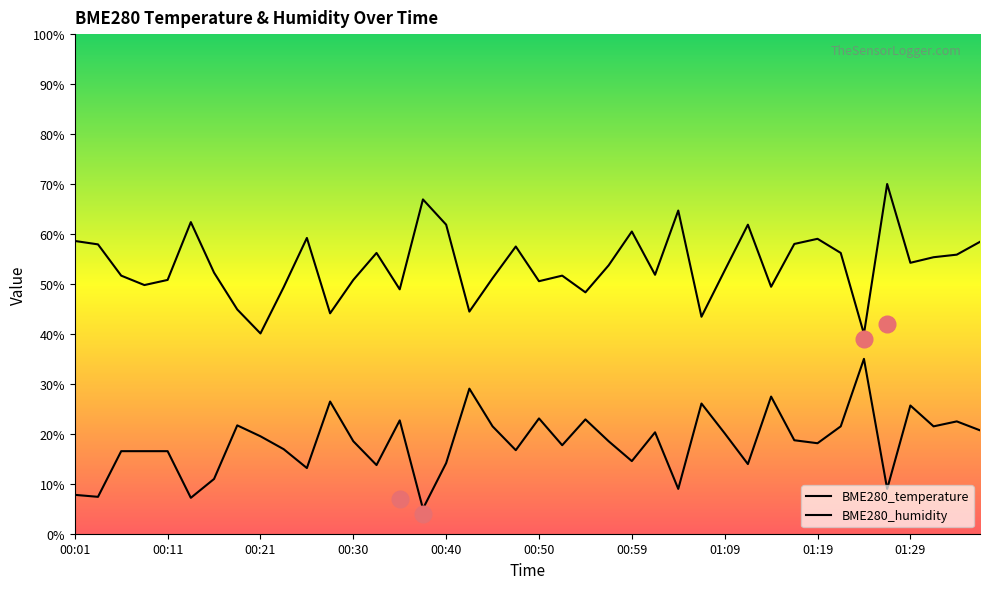

Rank the series by their maximum value, from highest to lowest.

BME280_humidity, BME280_temperature